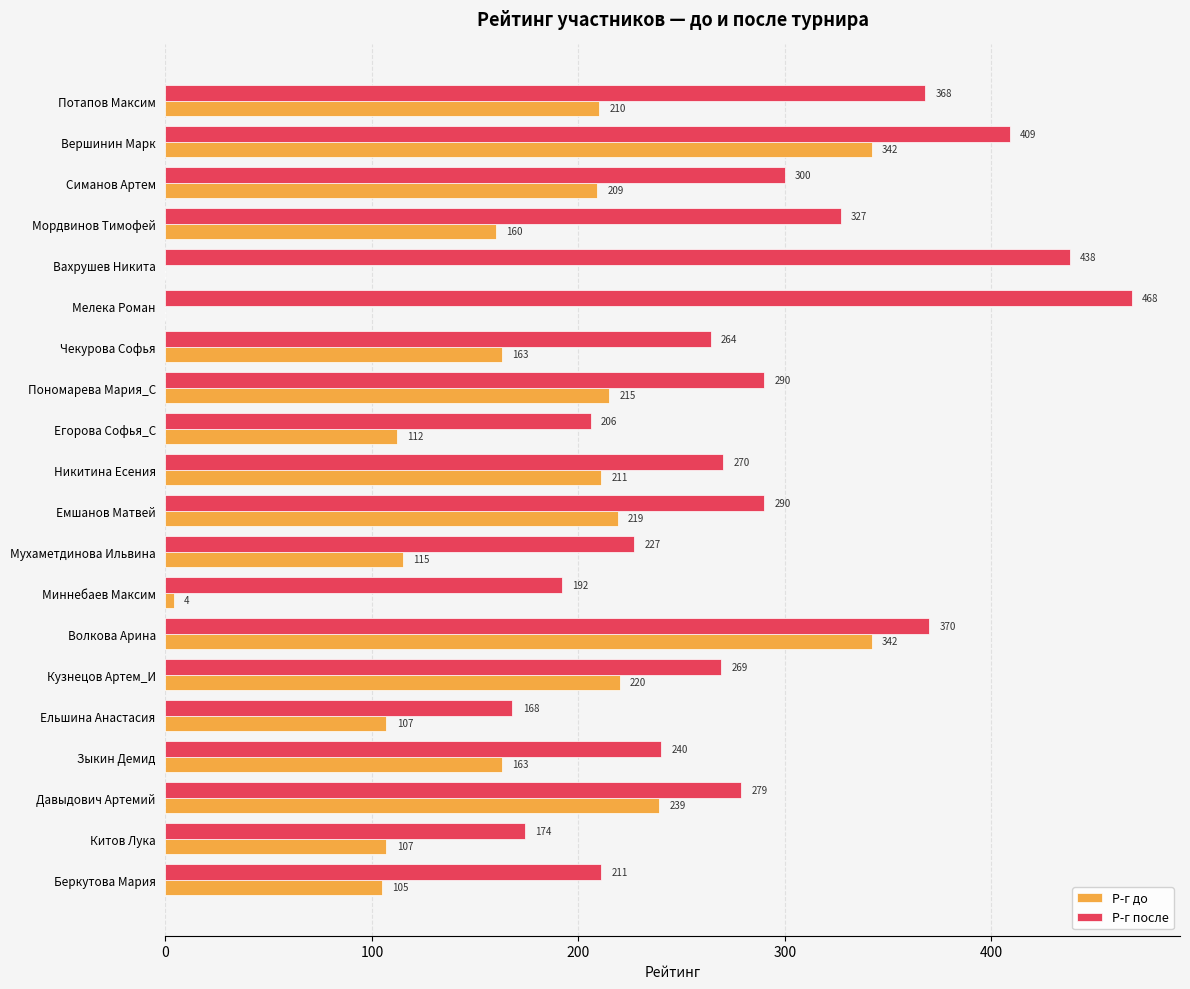

The Р-г до series shows 85 at Чекурова Софья. True or false?

False